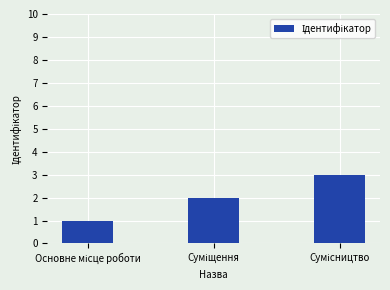

What is the sum of all values?

6